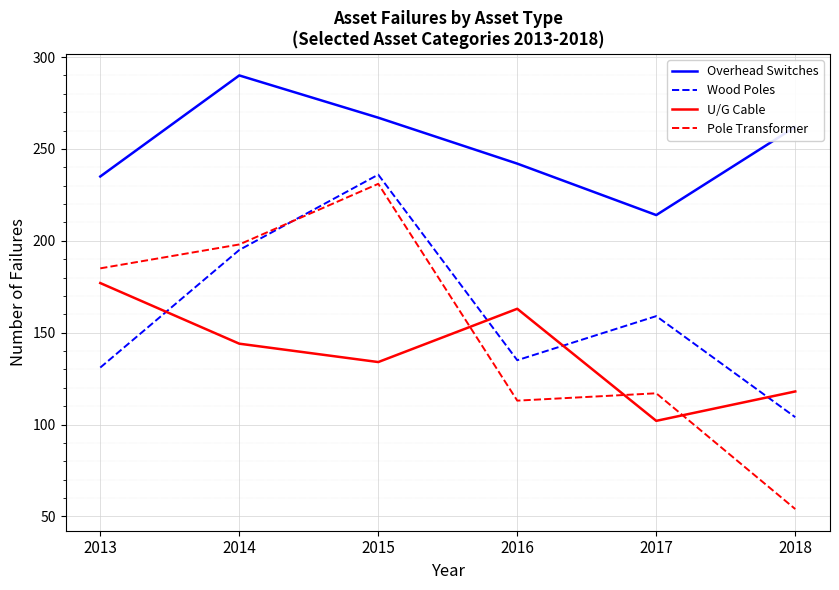

Reading left to right, what are all the values shown in this chart?

Overhead Switches: 235	290	267	242	214	262
Wood Poles: 131	195	236	135	159	104
U/G Cable: 177	144	134	163	102	118
Pole Transformer: 185	198	231	113	117	54